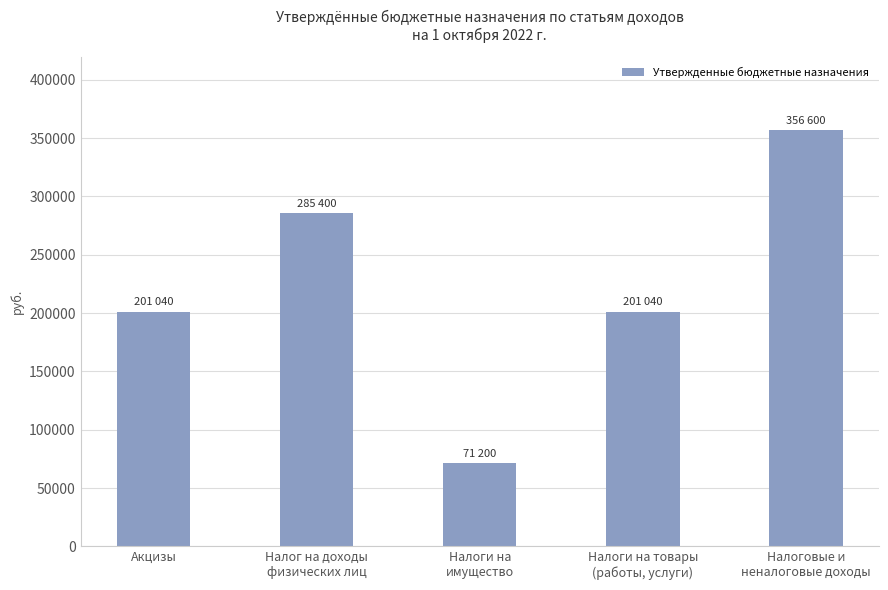

What is the label of the 3rd bar from the left?

Налоги на
имущество